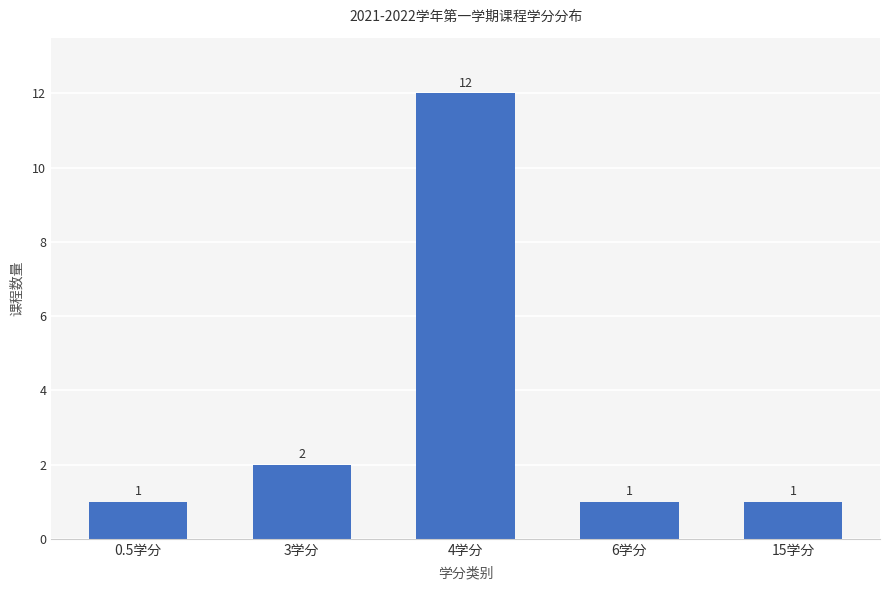

What value does the data have at 4学分, to the nearest 10?

10